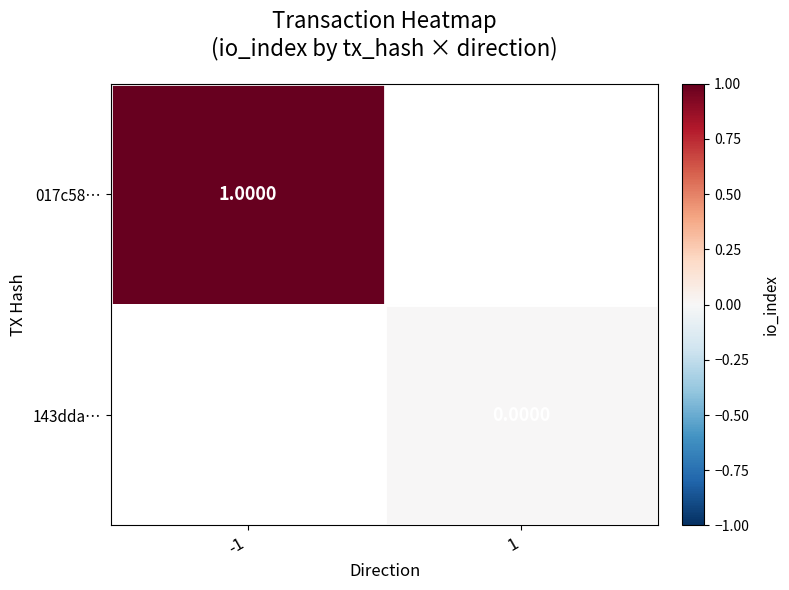

Is the value of 017c58… at -1 greater than the value of 143dda… at 1?

Yes